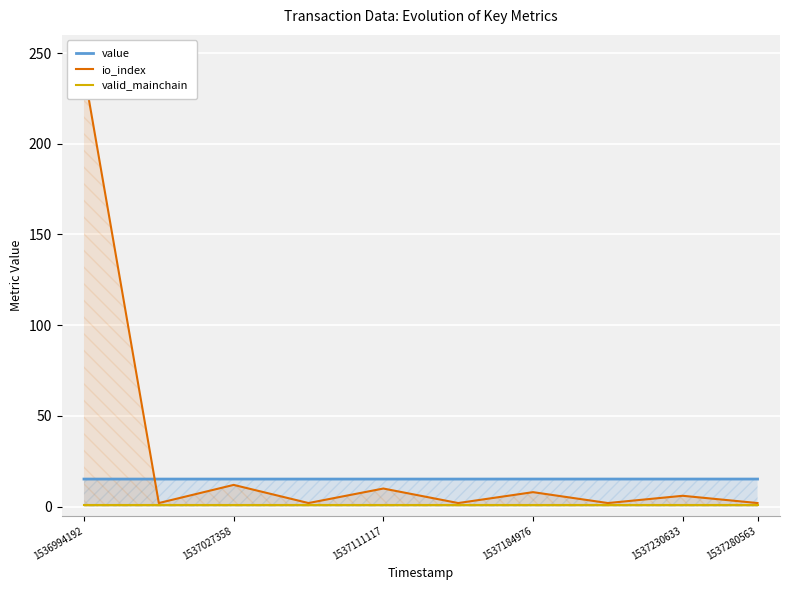

Is it true that value equals 25.5 at 1537027358?

False